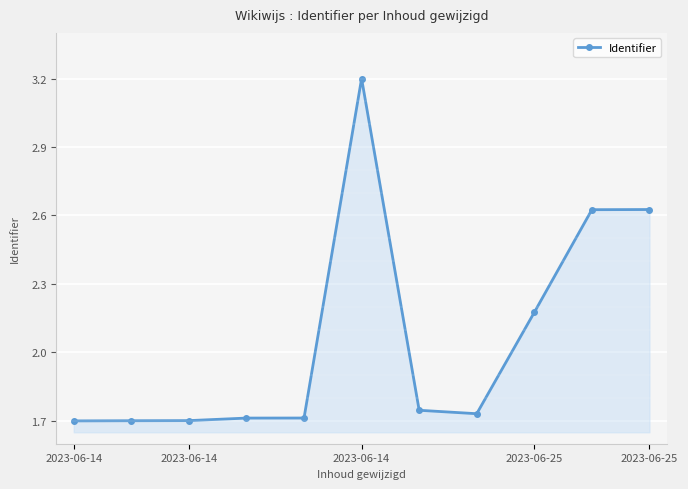

What is the difference between the maximum and minimum values?

1.5